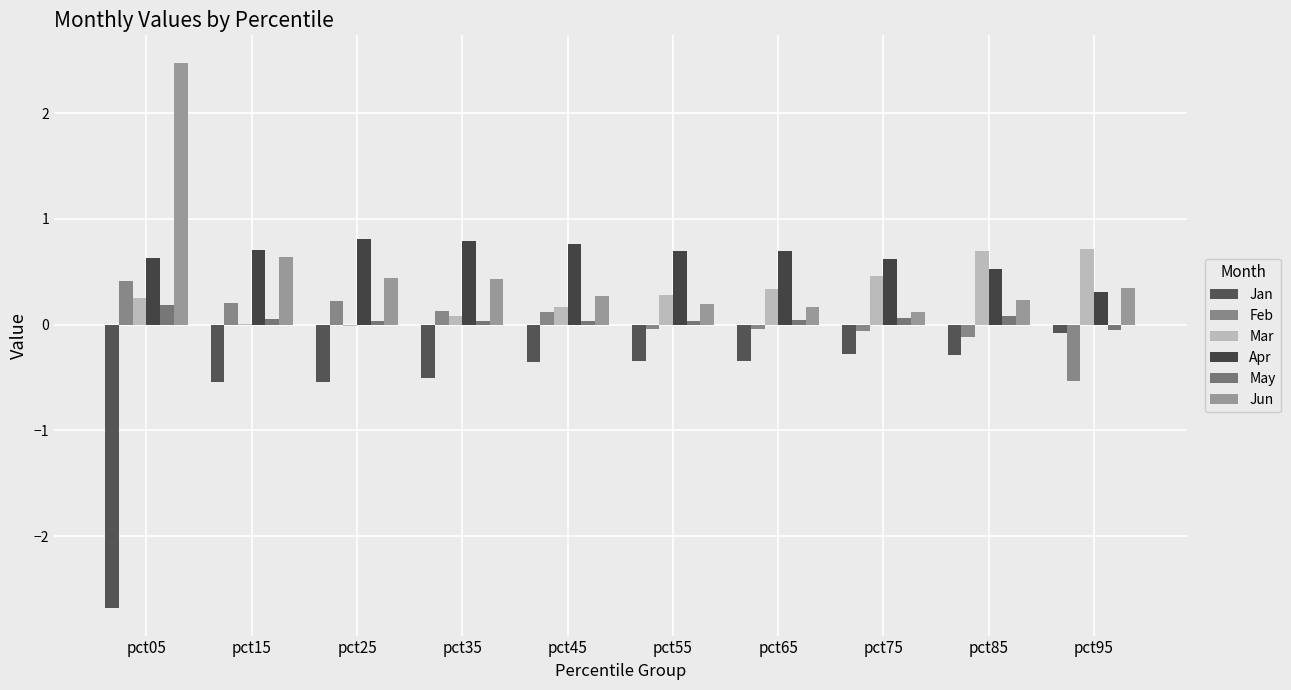

Does the chart contain stacked bars?

No